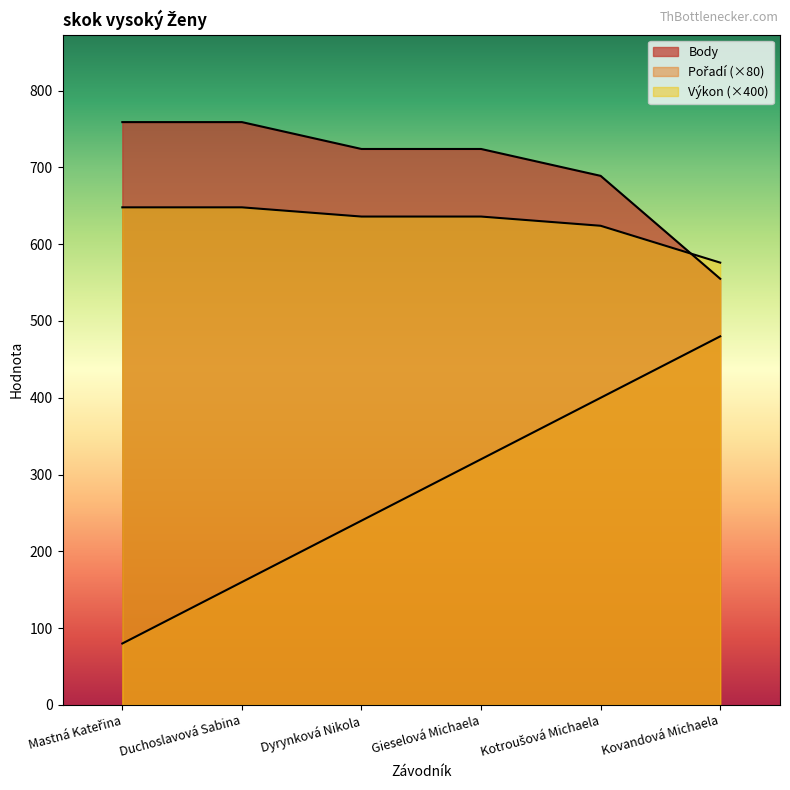

Between Mastná Kateřina and Duchoslavová Sabina, which is larger?

Duchoslavová Sabina